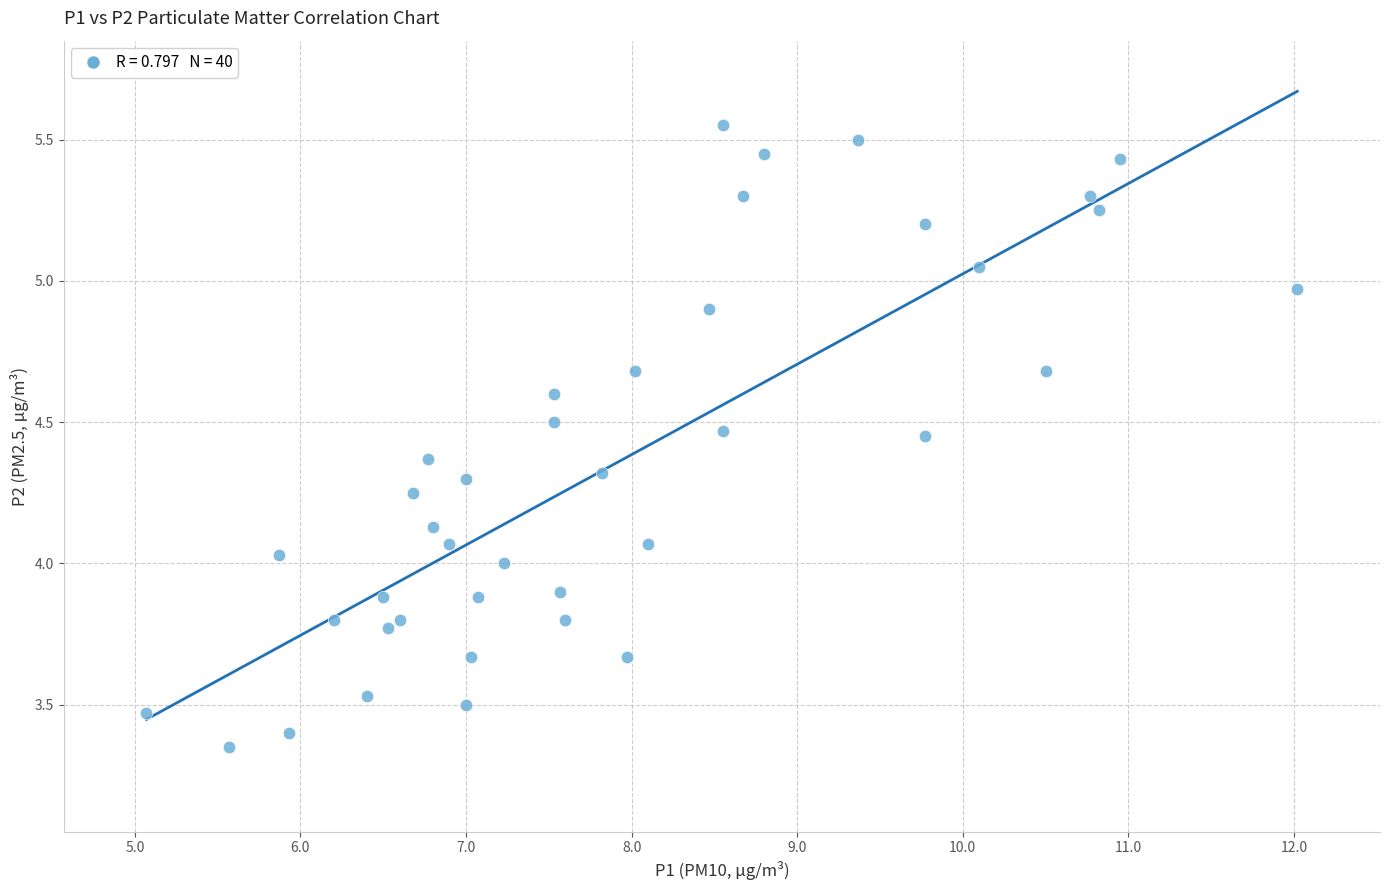

What is the range of Y values (max minus min)?

2.2